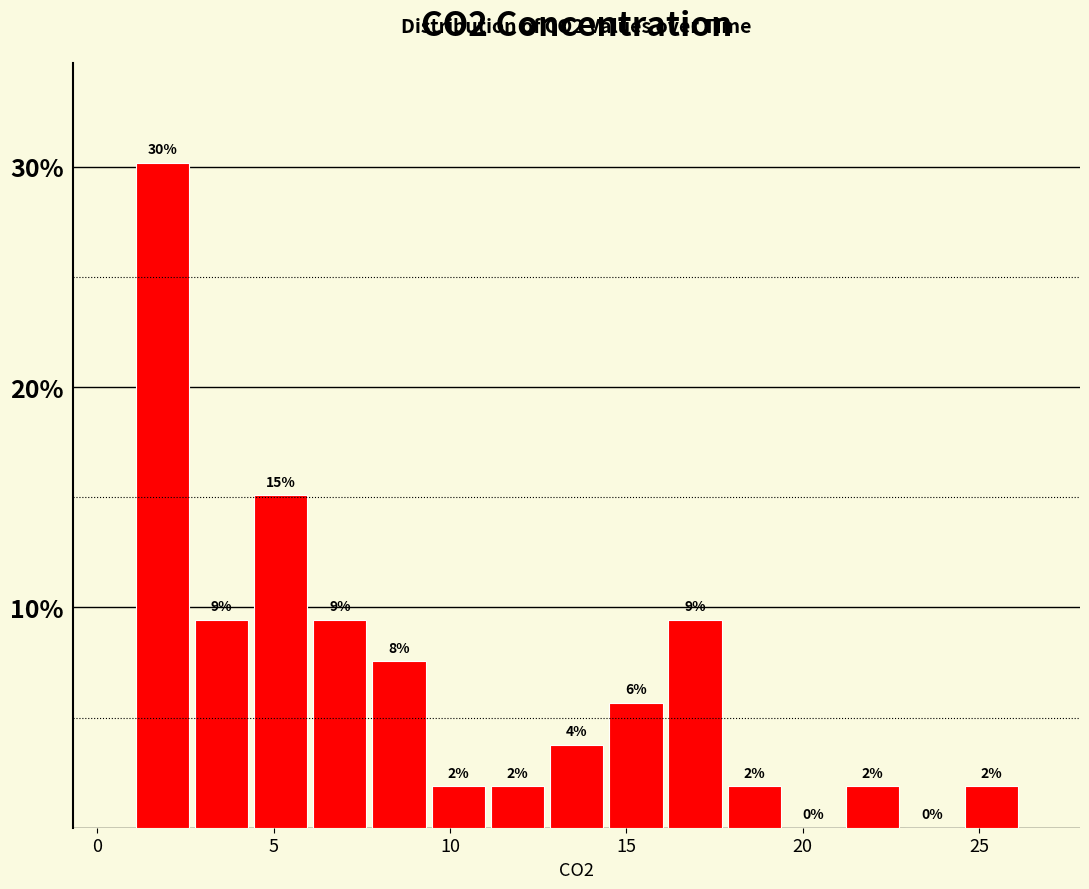

Around what value on the x-axis is the tallest bar? Give the approximate position of its centre, as read against the axis.

2.0